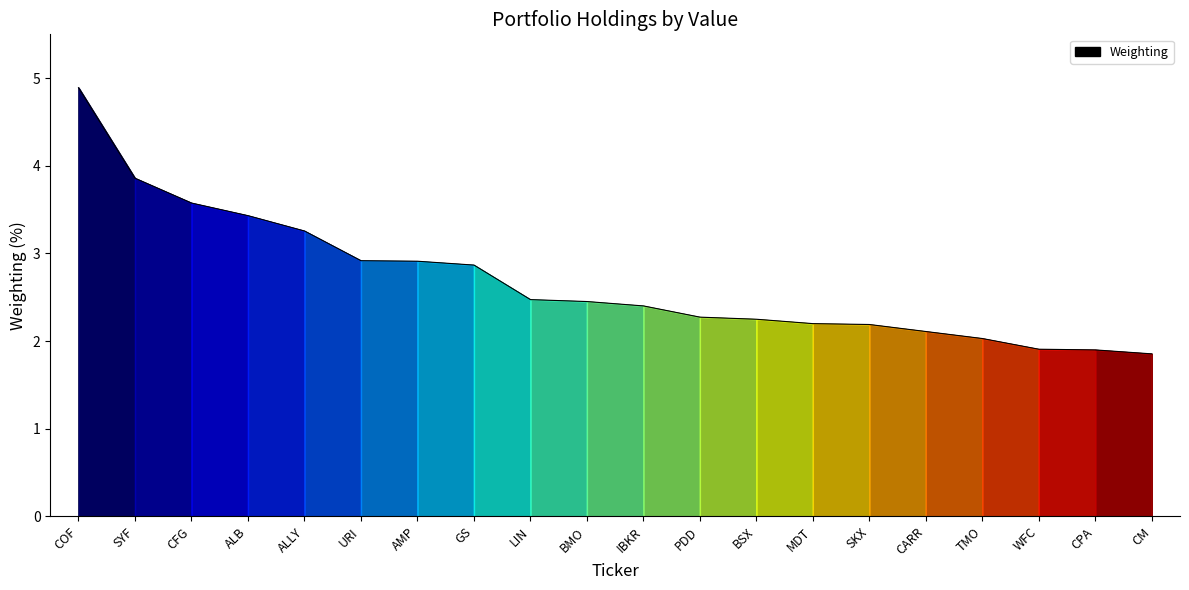

Which category has the highest value across all series?

COF